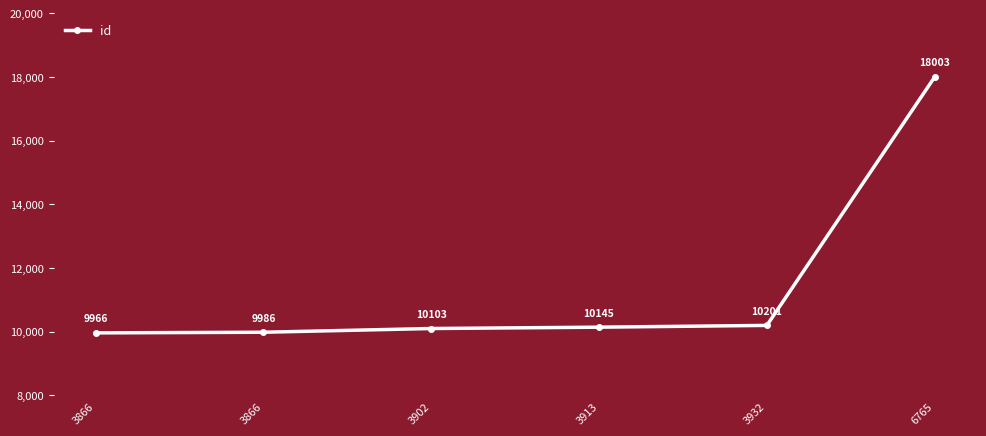

Which has a higher value, 3932 or 3866?

3932